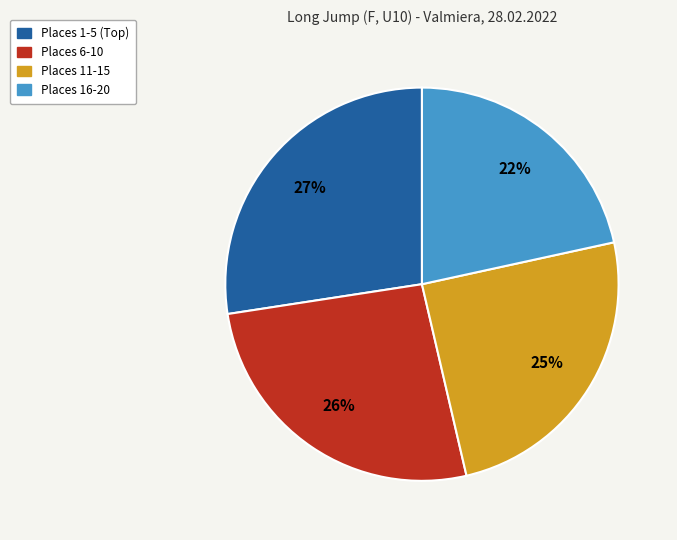

Does any single category account for the majority?

No